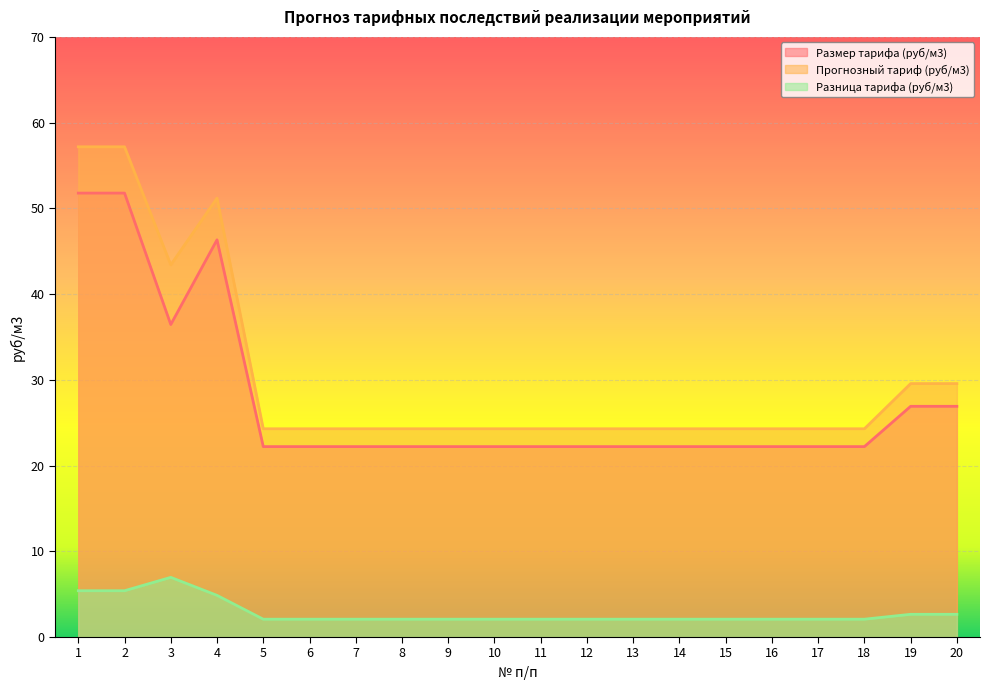

True or false: Размер тарифа (руб/м3) and Прогнозный тариф (руб/м3) cross at least once.

False